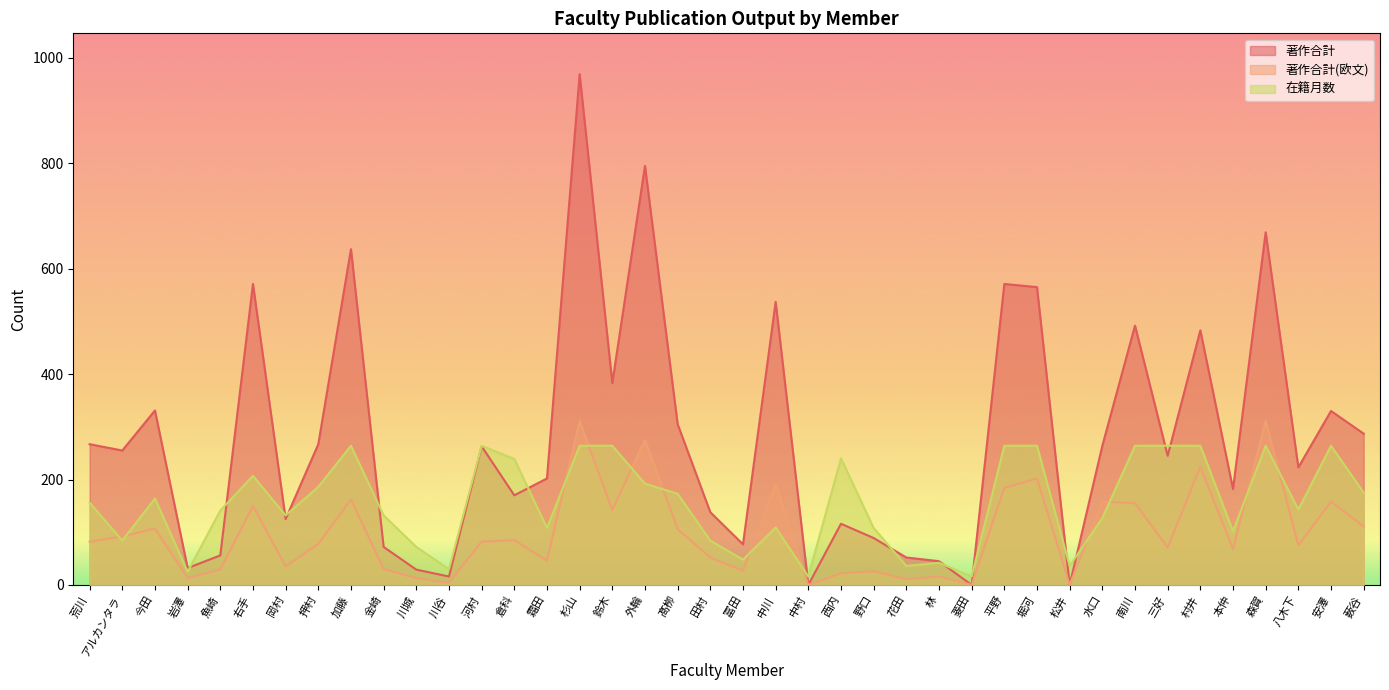

True or false: 著作合計(欧文) has a value of -182 at 菱田.

False